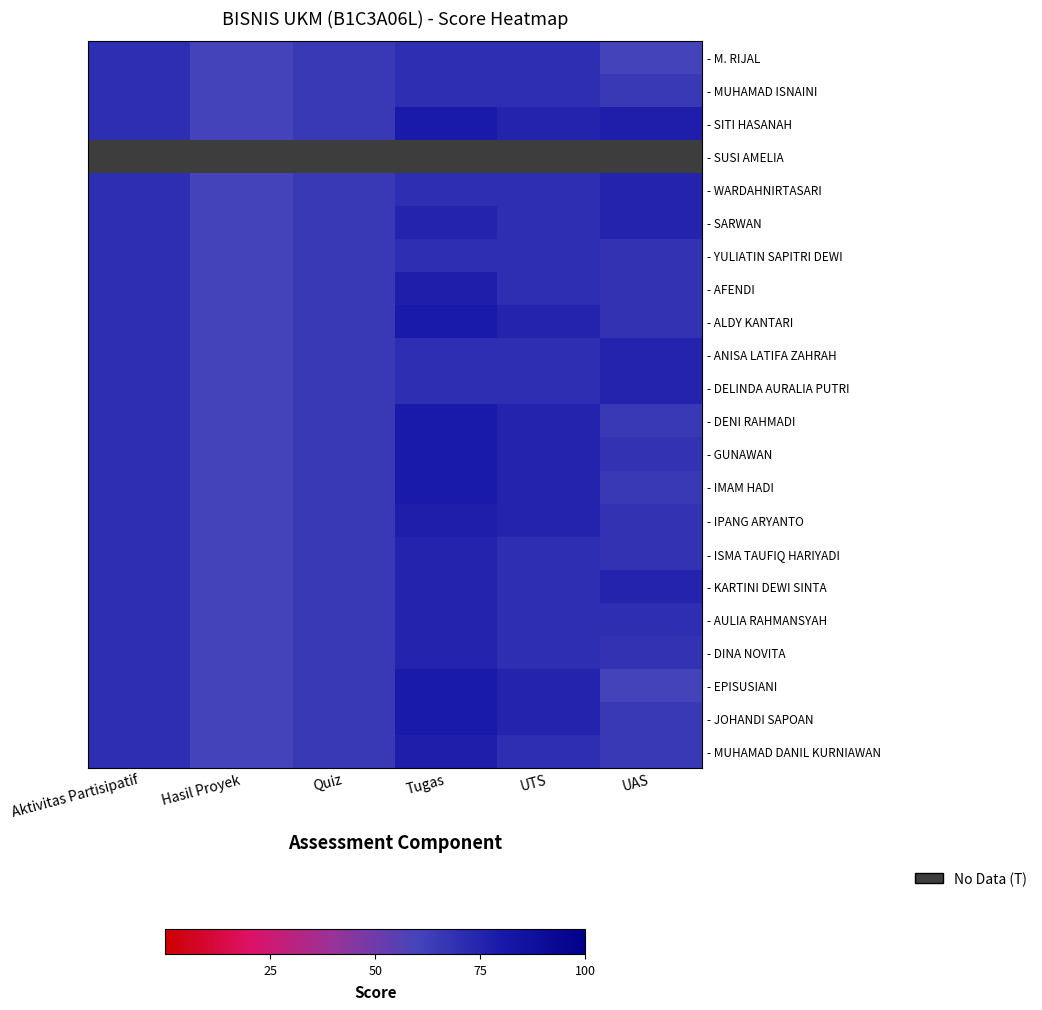

How many series are shown in this chart?

22